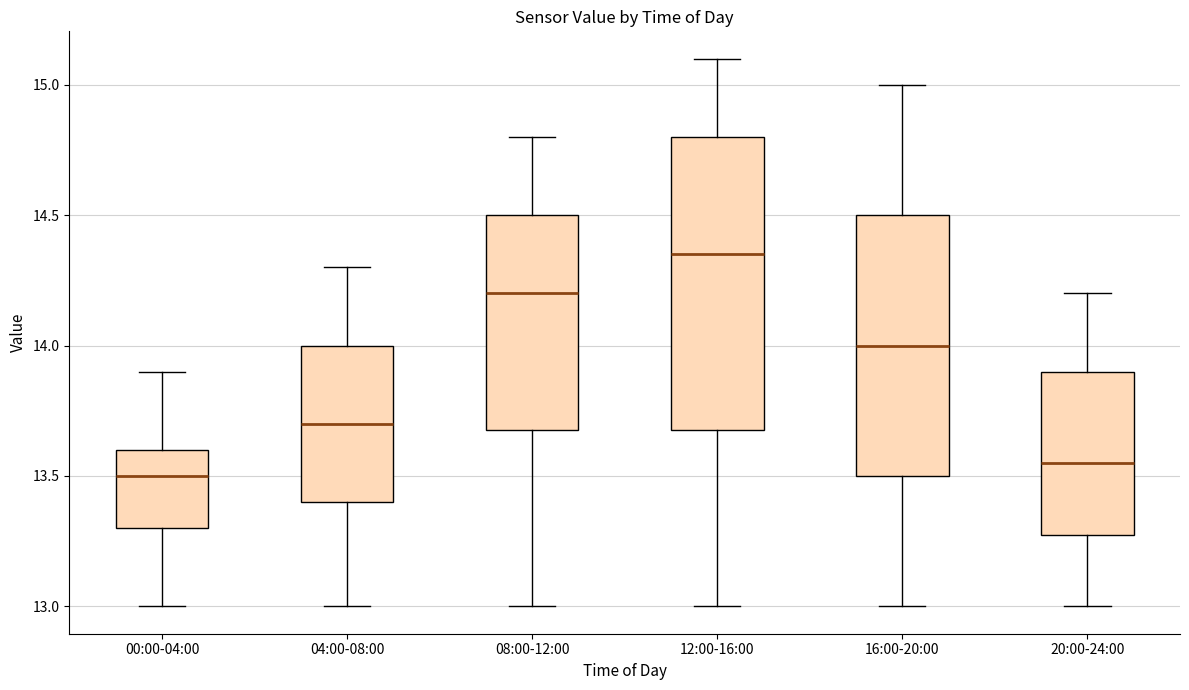

Reading left to right, transcribe this box plot: for each box, give where its median line is, the range the box spans, and where its two whiskers end, as read against the y-axis. The values are not printed on the chart, so give them approximately, as read against the axis.

00:00-04:00: median 13.50, box 13.30 to 13.60, whiskers 13.00 to 13.90
04:00-08:00: median 13.70, box 13.40 to 14.00, whiskers 13.00 to 14.30
08:00-12:00: median 14.20, box 13.70 to 14.50, whiskers 13.00 to 14.80
12:00-16:00: median 14.35, box 13.70 to 14.80, whiskers 13.00 to 15.10
16:00-20:00: median 14.00, box 13.50 to 14.50, whiskers 13.00 to 15.00
20:00-24:00: median 13.55, box 13.30 to 13.90, whiskers 13.00 to 14.20